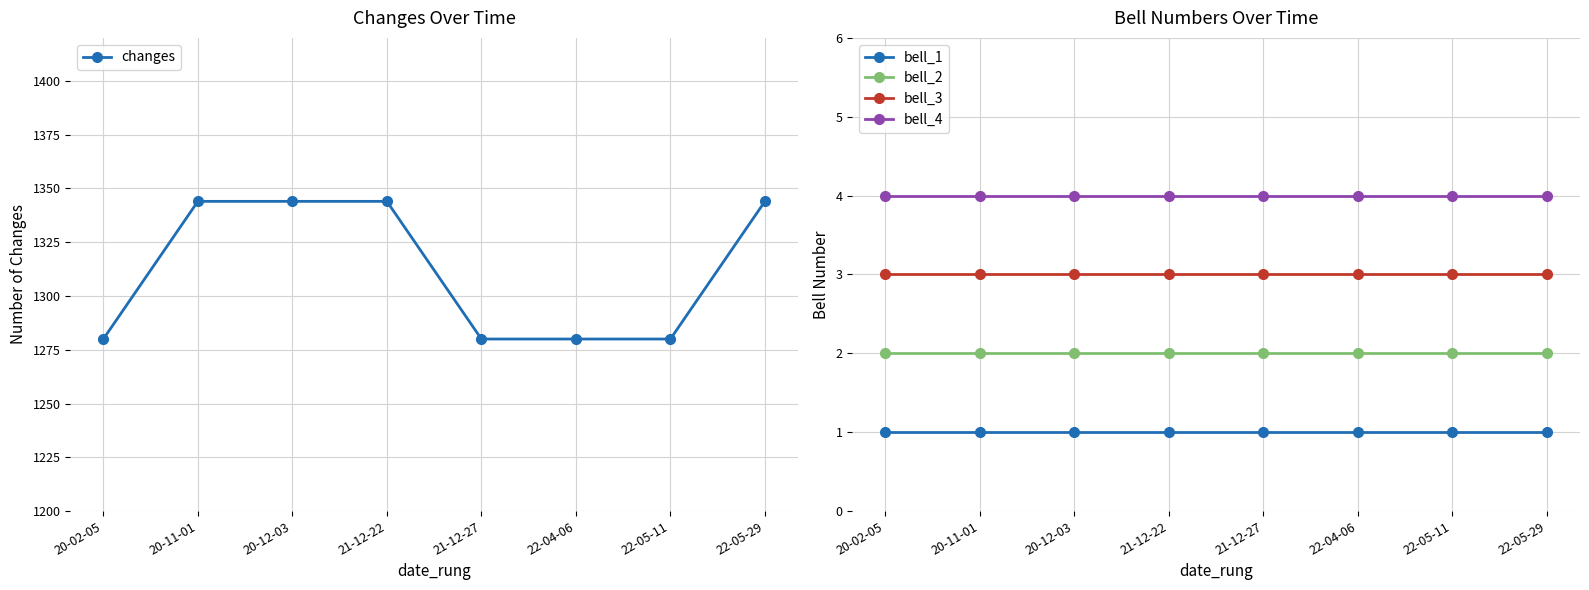

At 22-04-06, list the series in order from smallest to largest.

bell_1, bell_2, bell_3, bell_4, changes